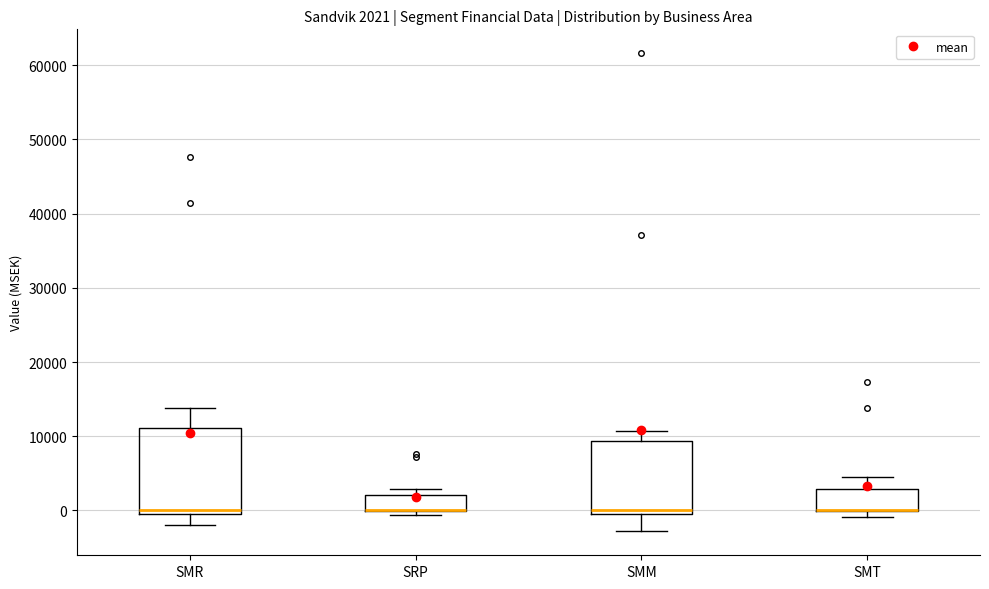

Which box is the tallest, from its lower edge to its upper edge?

SMR